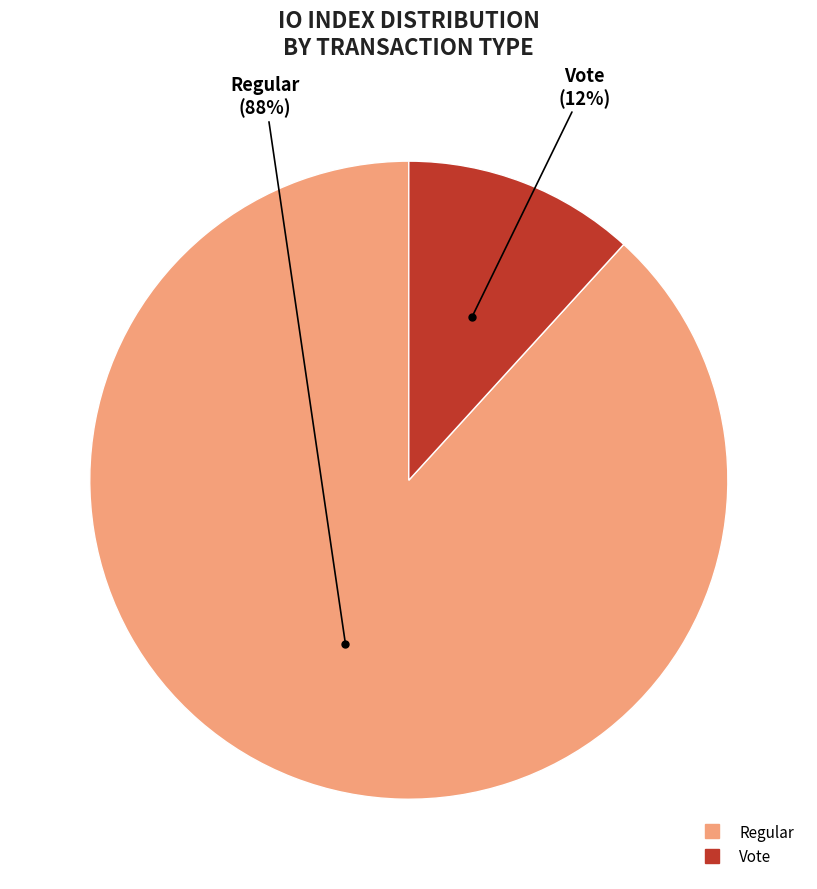

Which has a higher value, Vote or Regular?

Regular